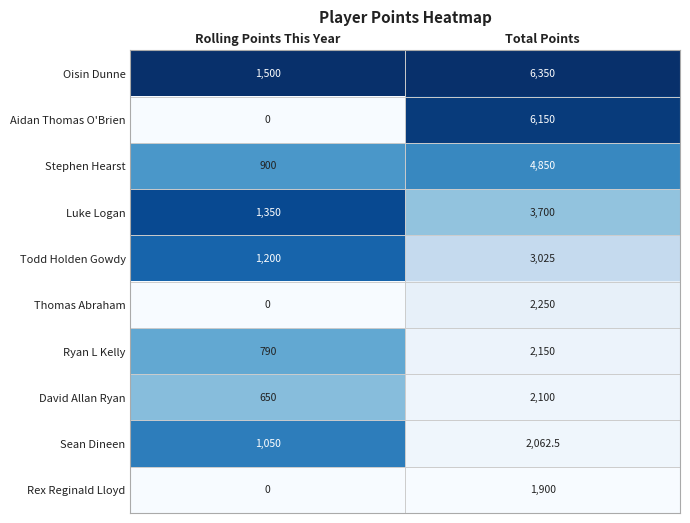

Rank the series at Total Points from highest to lowest value.

Oisin Dunne, Aidan Thomas O'Brien, Stephen Hearst, Luke Logan, Todd Holden Gowdy, Thomas Abraham, Ryan L Kelly, David Allan Ryan, Sean Dineen, Rex Reginald Lloyd